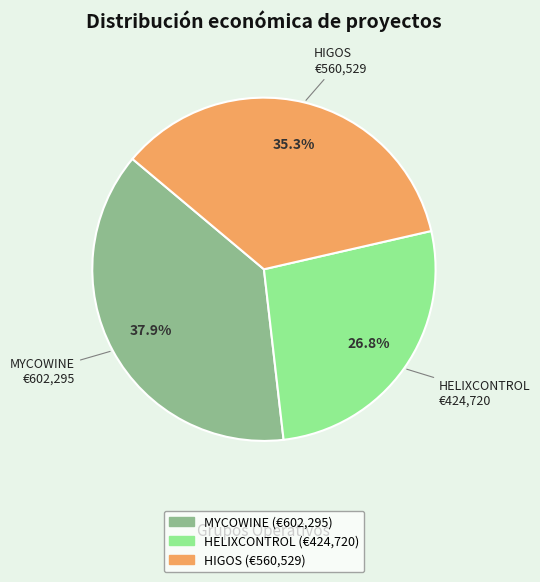

Which slice is the smallest?

HELIXCONTROL